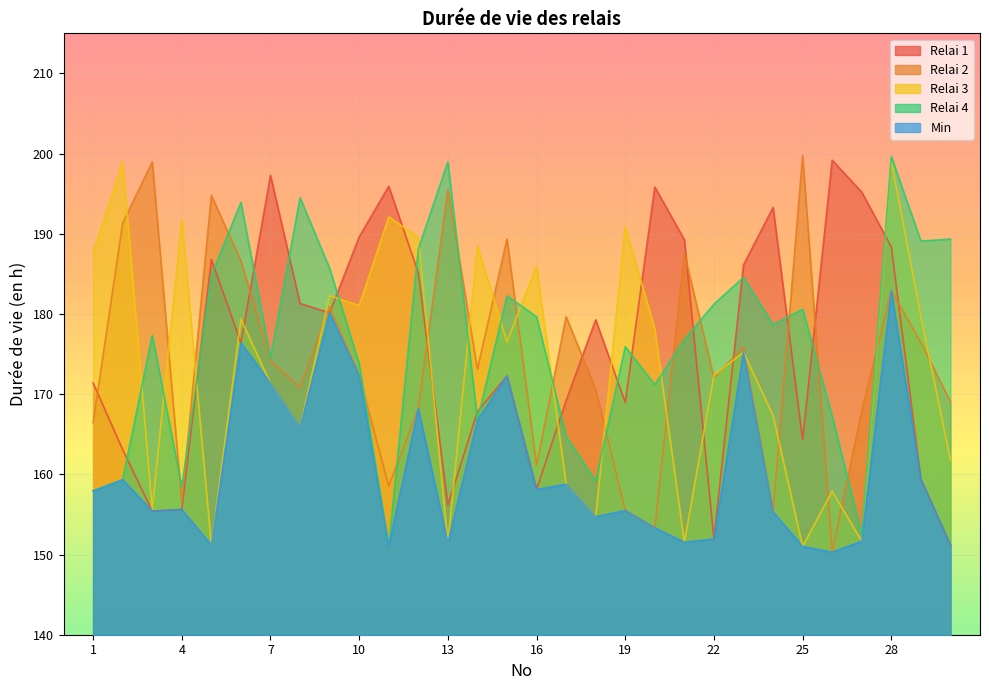

List the series in order of their peak value, highest first.

Relai 2, Relai 4, Relai 1, Relai 3, Min